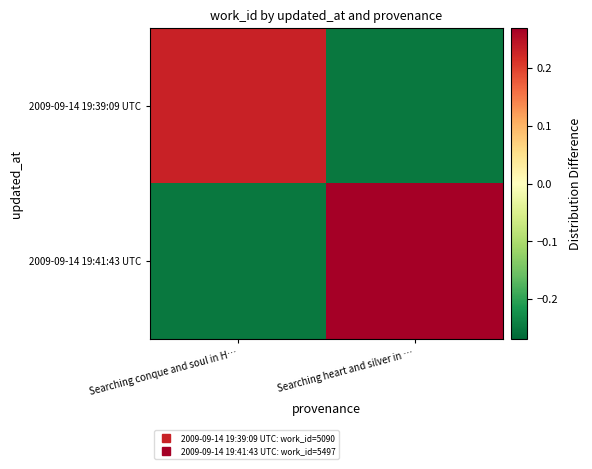

Which series has the largest range (max minus min)?

2009-09-14 19:41:43 UTC